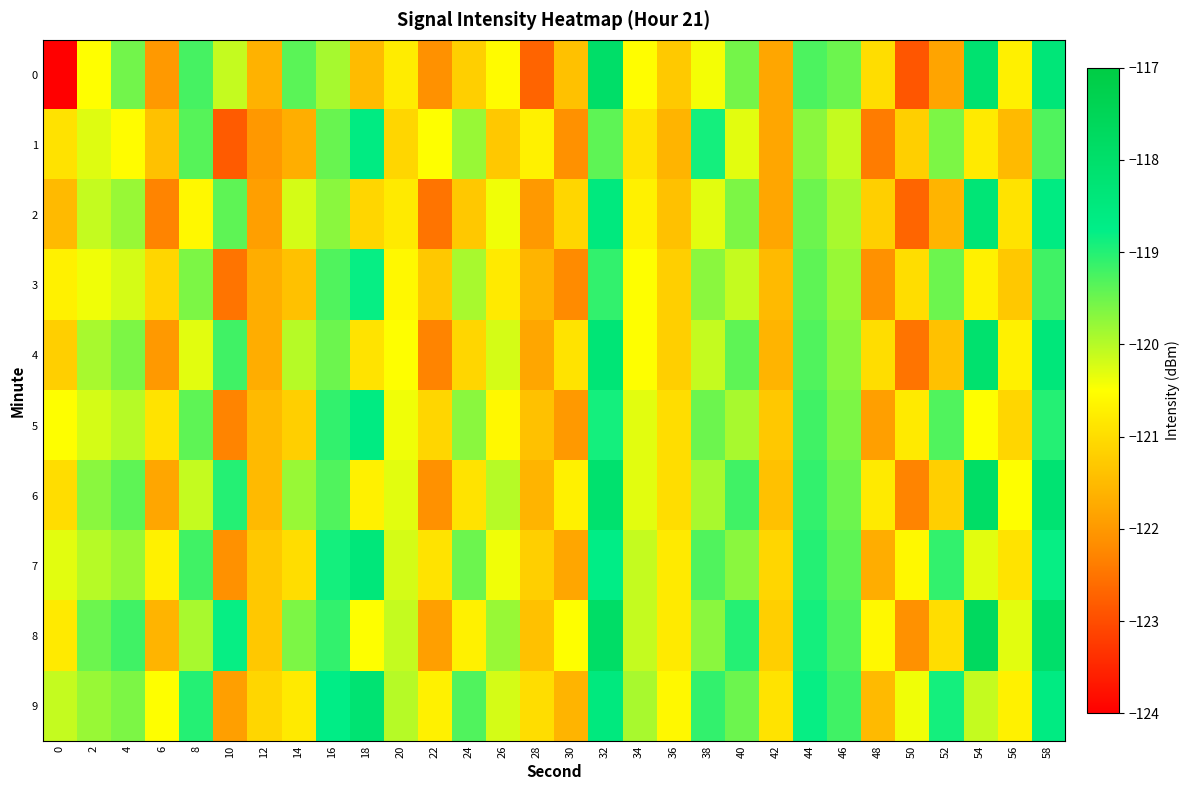

Which series has the largest total across all categories?

9